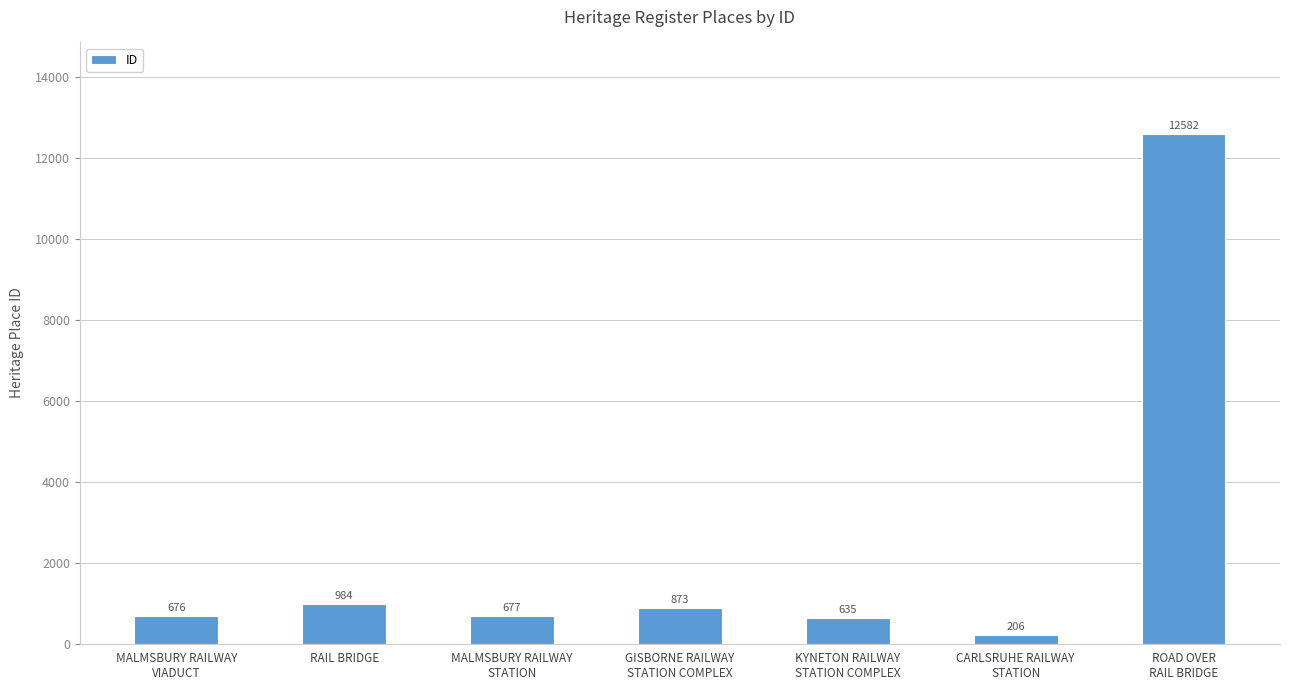

Which label corresponds to the smallest value in the chart?

CARLSRUHE RAILWAY
STATION